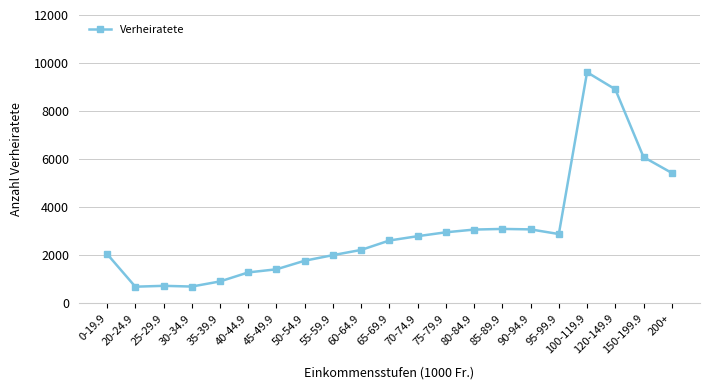

At which label is the value closest to 5158?

200+